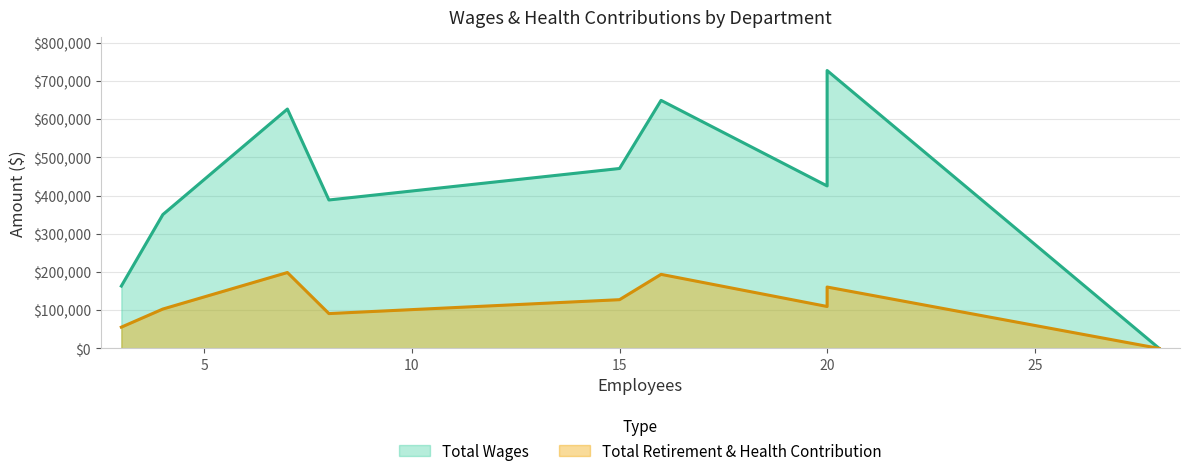

True or false: Total Retirement & Health Contribution has a value of 91322 at Toxicology.

True